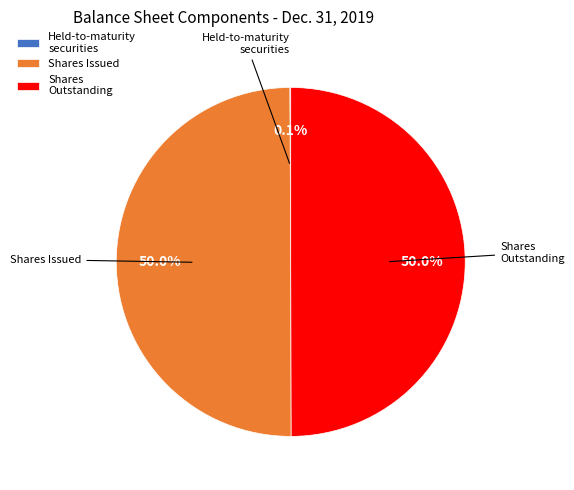

Approximately how many times larger is the value at Shares Outstanding compared to Shares Issued?

1.0